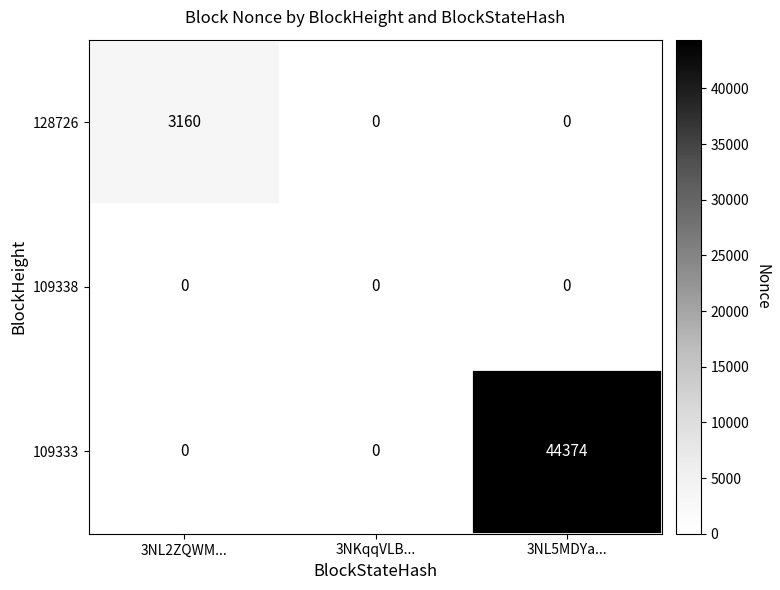

What is the difference between the maximum and minimum values in the 109333 series?

44374